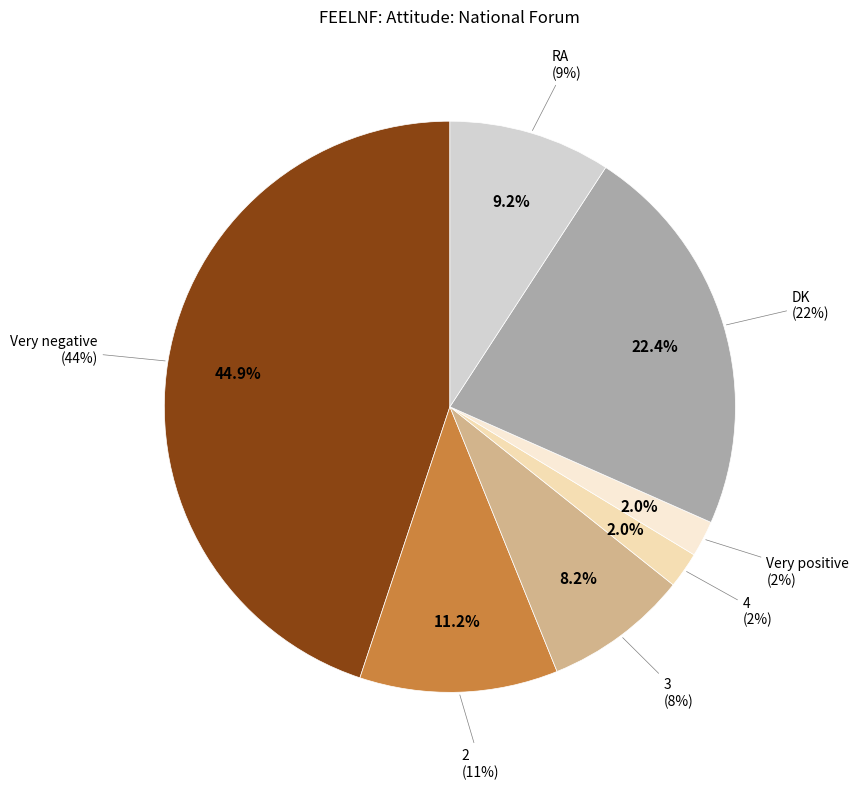

What is the smallest slice in the pie chart?

4